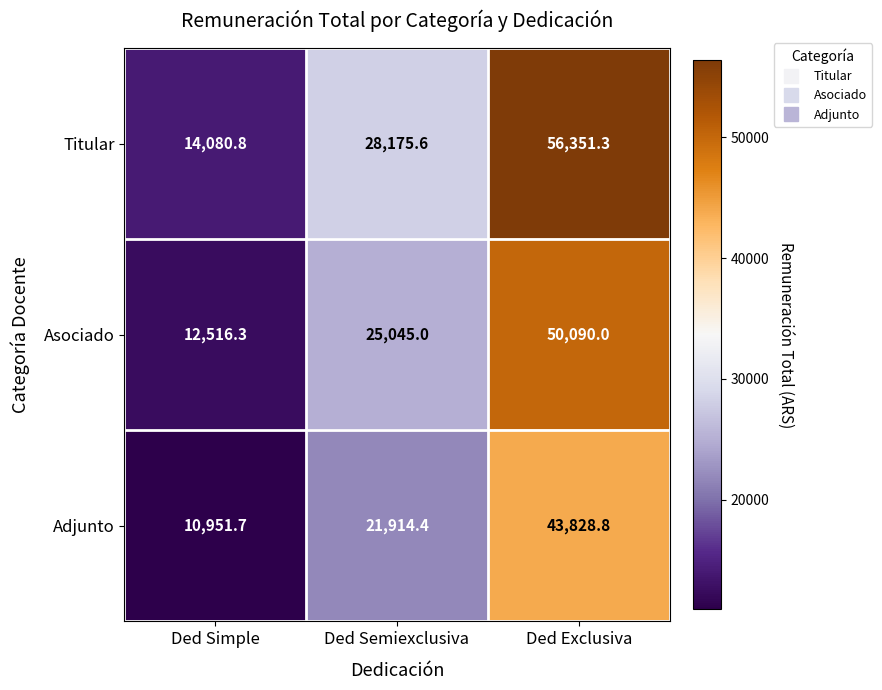

At which label does Titular first exceed 28175?

Ded Semiexclusiva